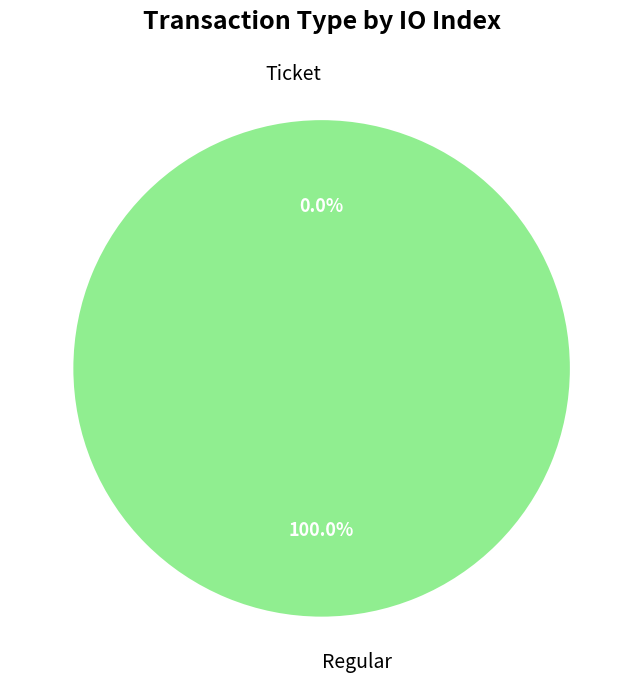

To the nearest percent, what is the difference between the largest and smallest slice percentages?

100%